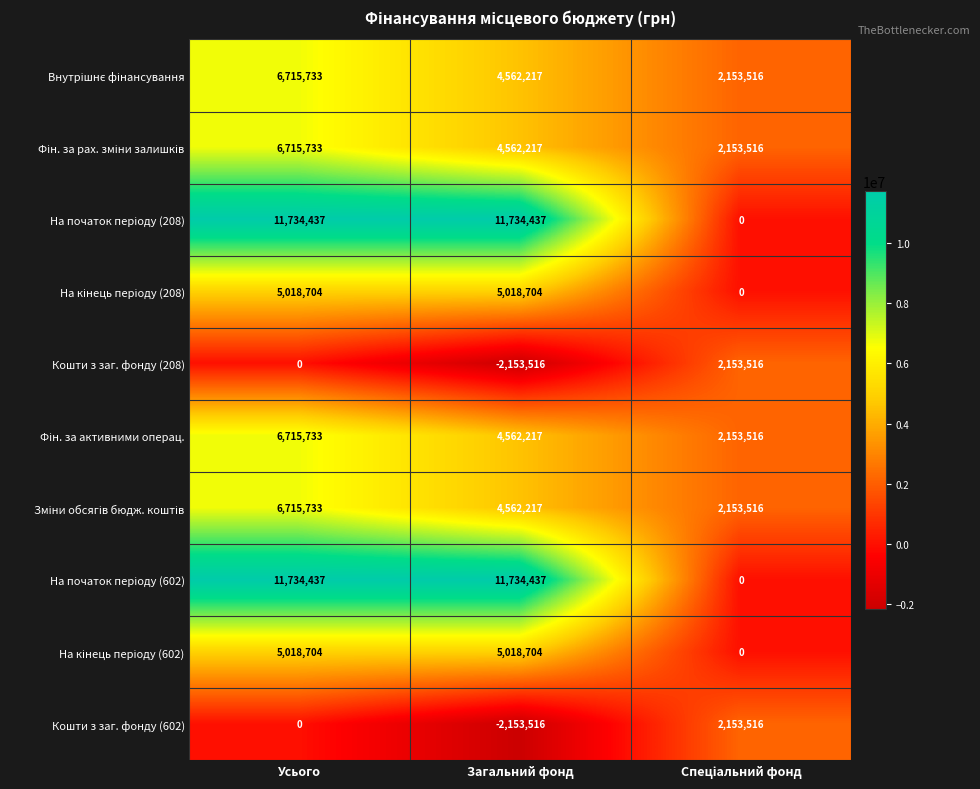

What is the greatest value displayed?

11734437